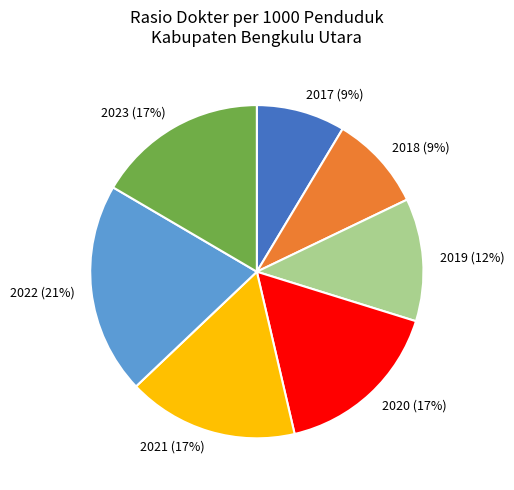

To the nearest percent, what portion does 2018 represent?

9%